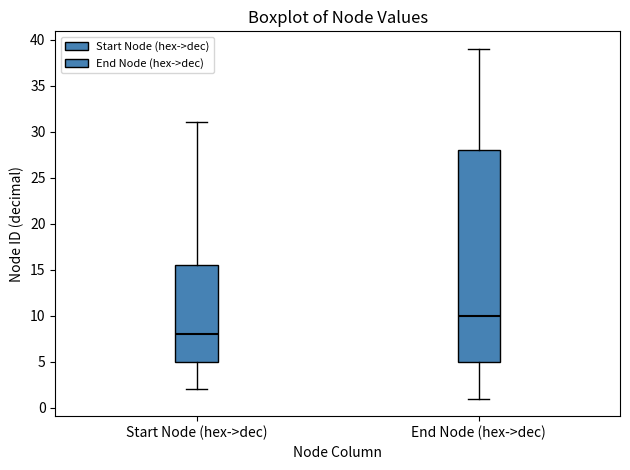

Comparing the boxes themselves (not the whiskers), which one is the tallest?

End Node (hex->dec)